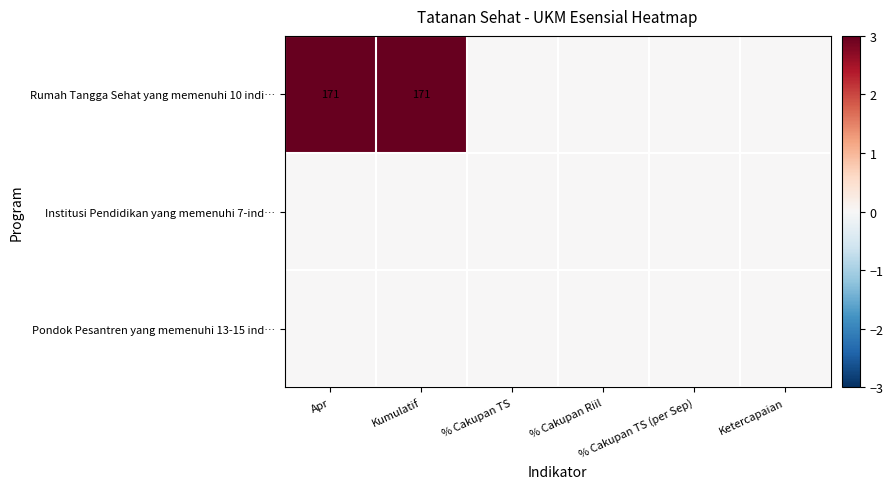

At which label does Pondok Pesantren yang memenuhi 13-15 ind… reach its minimum?

Apr